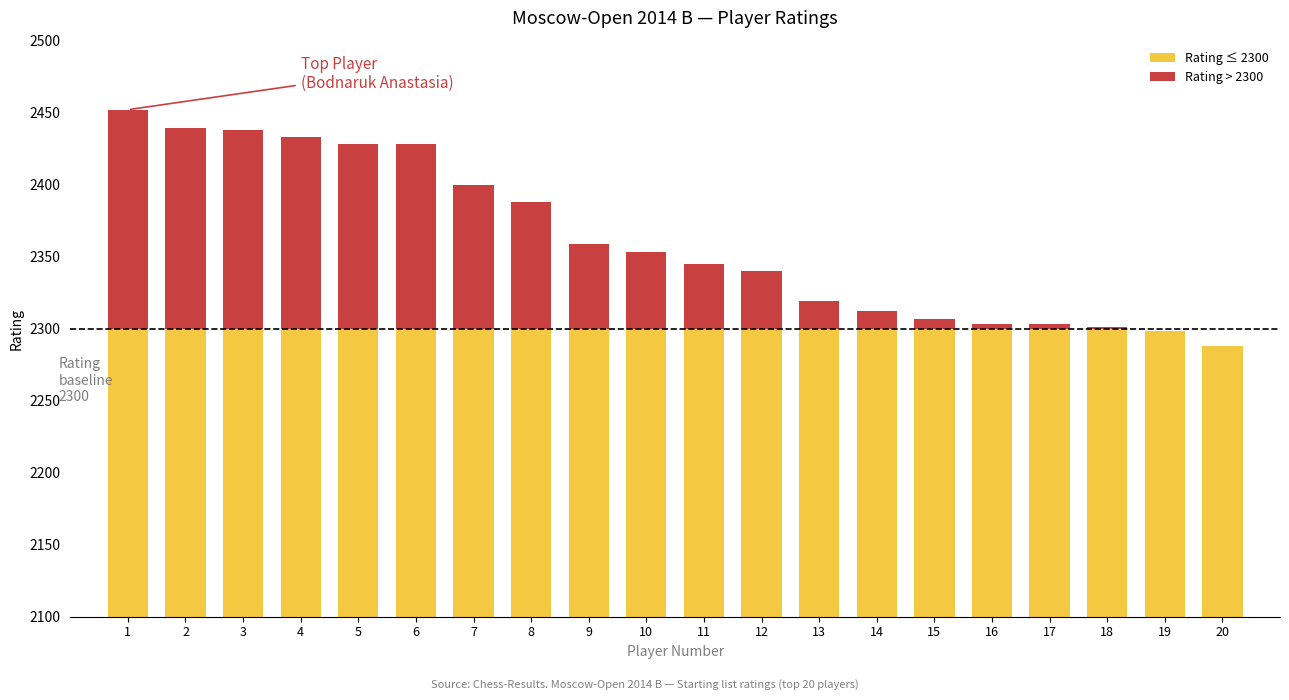

List the series in order of their peak value, lowest first.

Rating > 2300, Rating ≤ 2300